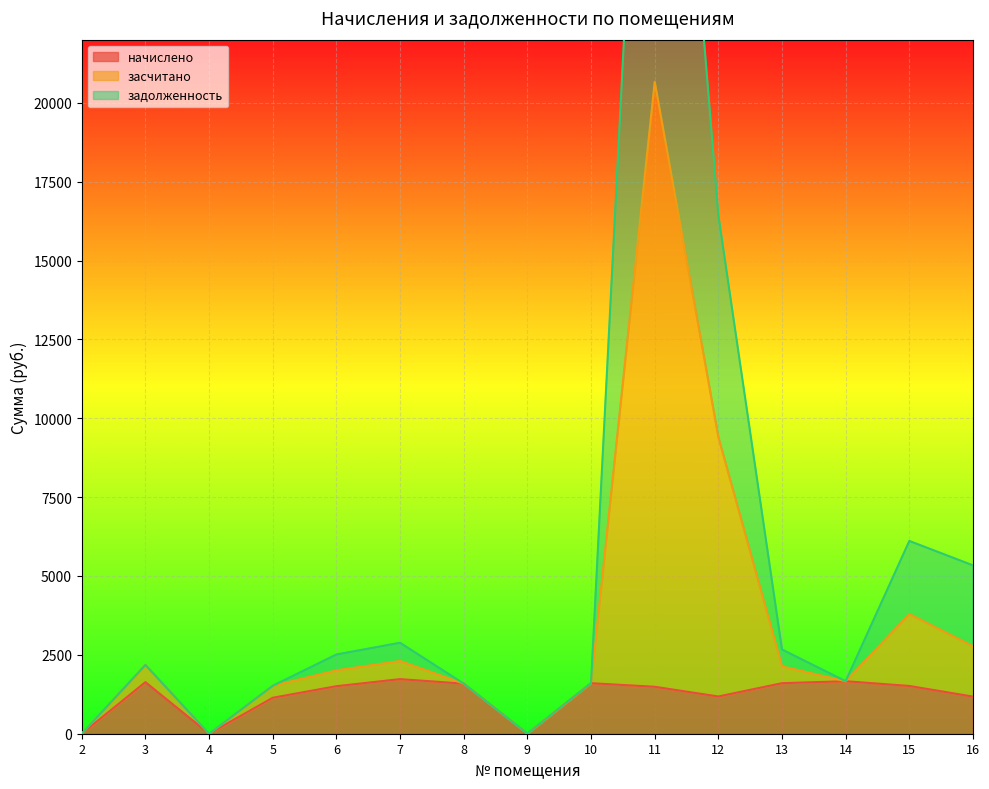

True or false: задолженность and начислено intersect in this chart.

False